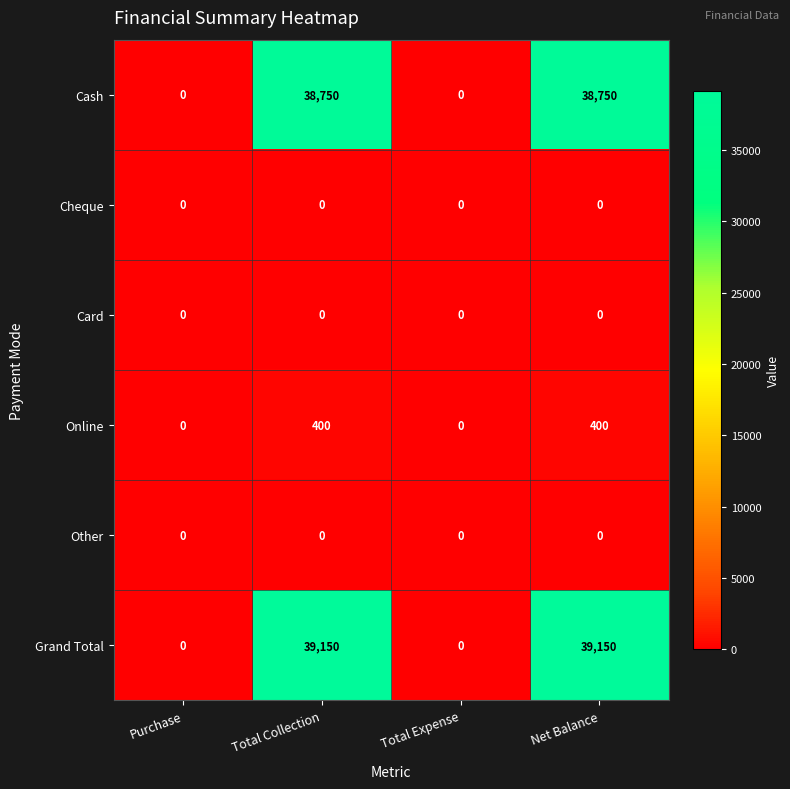

The Cash series shows 0 at Purchase. True or false?

True